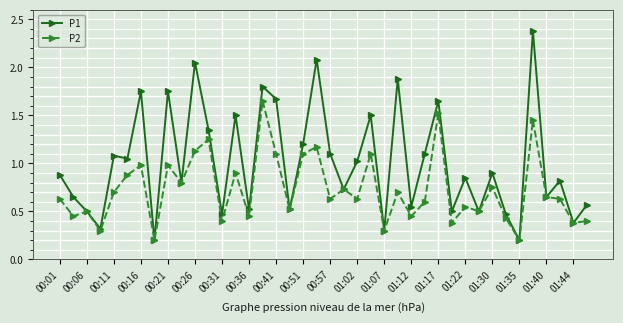

Which series has the largest total across all categories?

P1